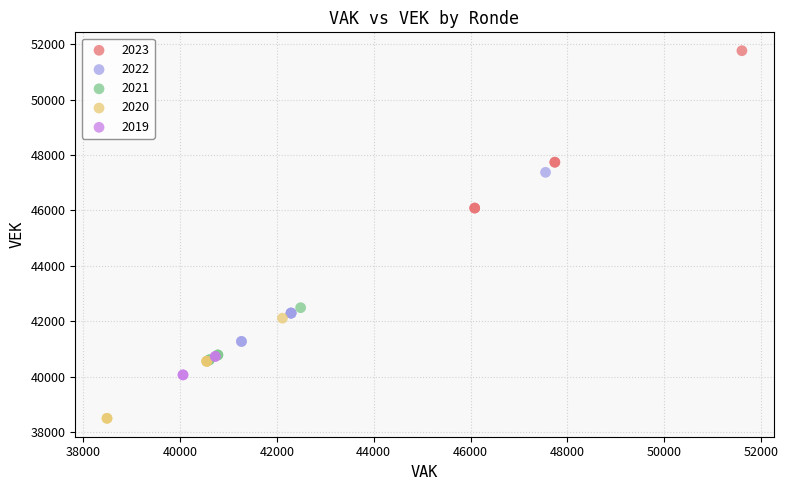

Which series reaches the minimum Y coordinate?

2020